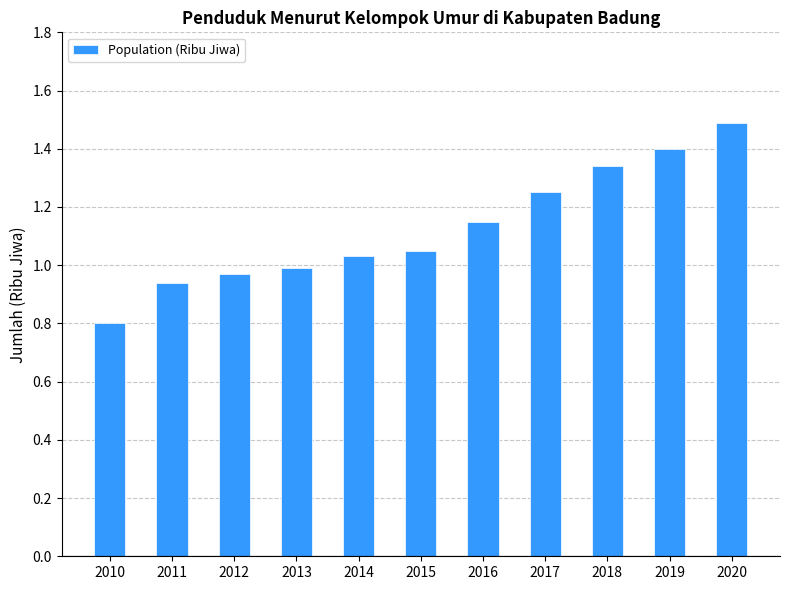

The chart shows a value of 0.6 at 2018. True or false?

False